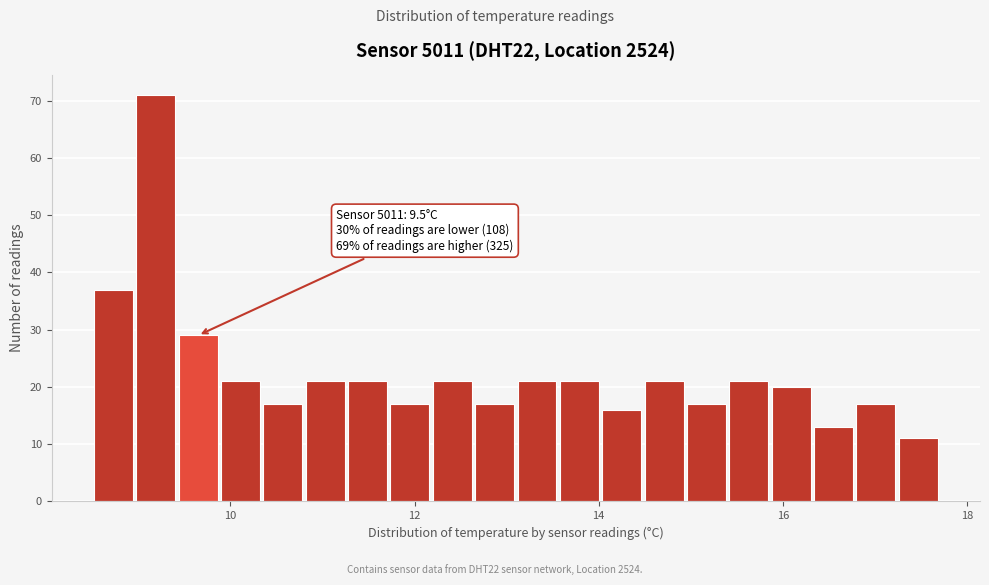

Around what value on the x-axis is the tallest bar? Give the approximate position of its centre, as read against the axis.

9.2